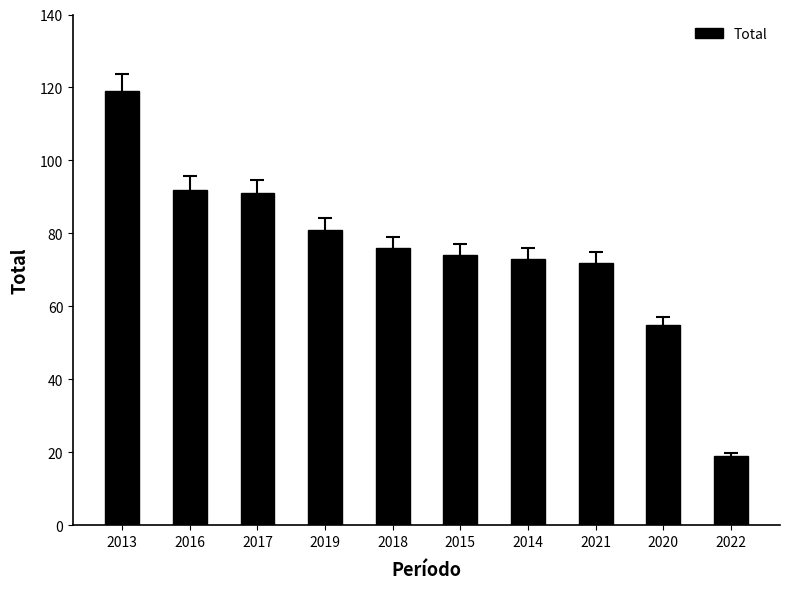

The chart shows a value of 183 at 2013. True or false?

False